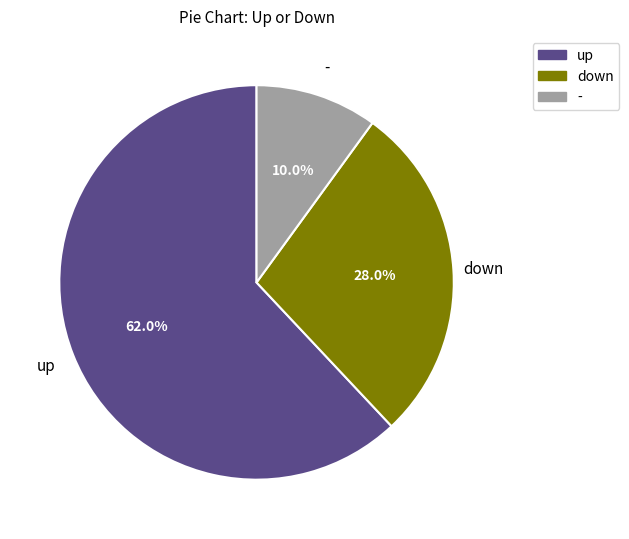

To the nearest percent, what is the difference between the up and - slice percentages?

52%